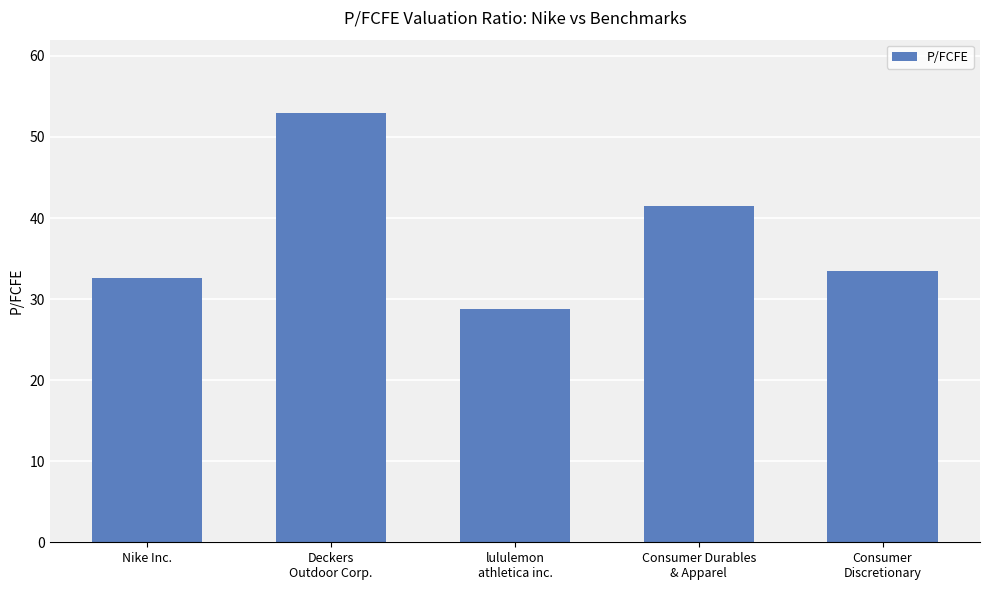

Approximately how many times larger is the value at Consumer
Discretionary compared to Nike Inc.?

1.0